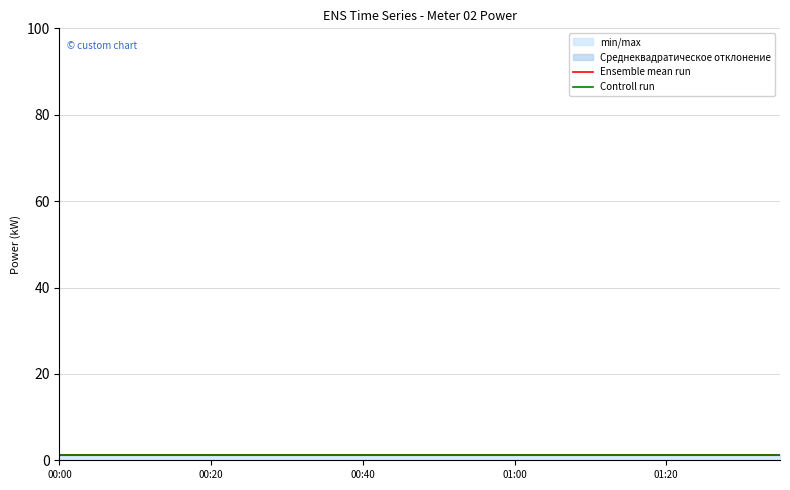

The Ensemble mean run series shows 1.2 at 00:00. True or false?

True